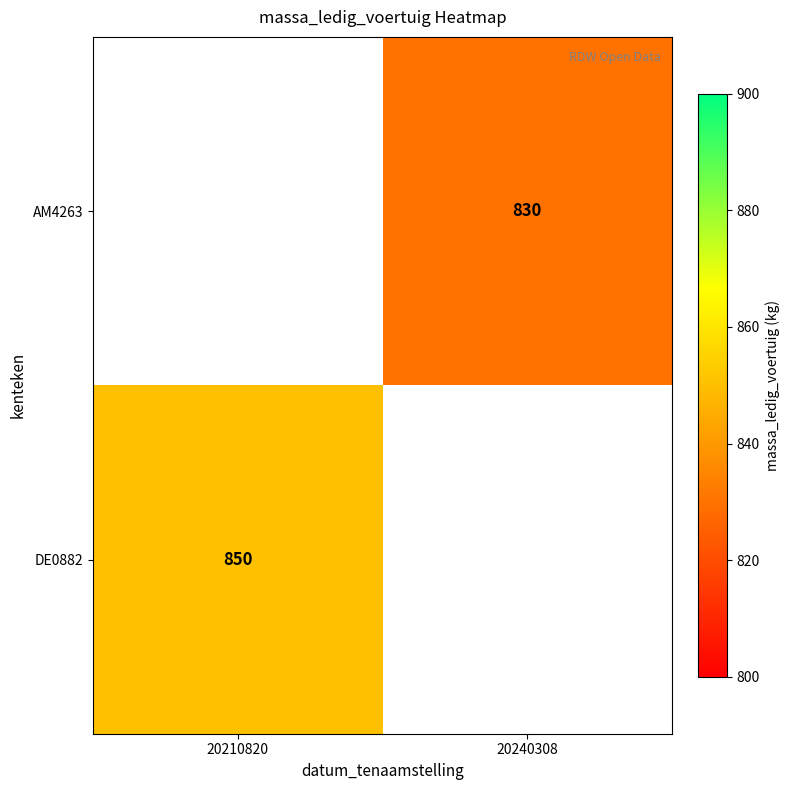

True or false: DE0882 has a value of 850 at 20210820.

True